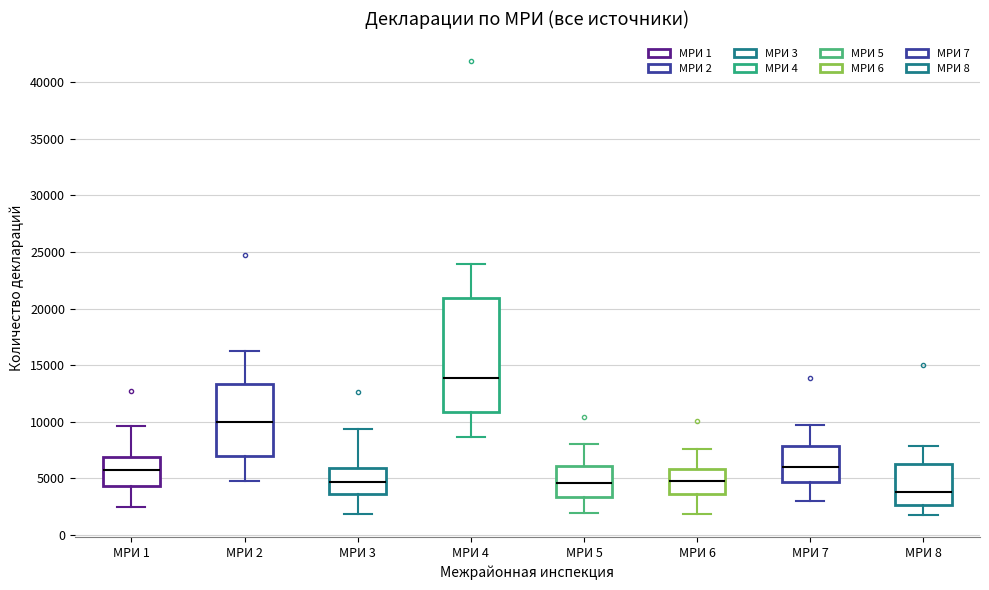

Comparing the boxes themselves (not the whiskers), which one is the tallest?

МРИ 4